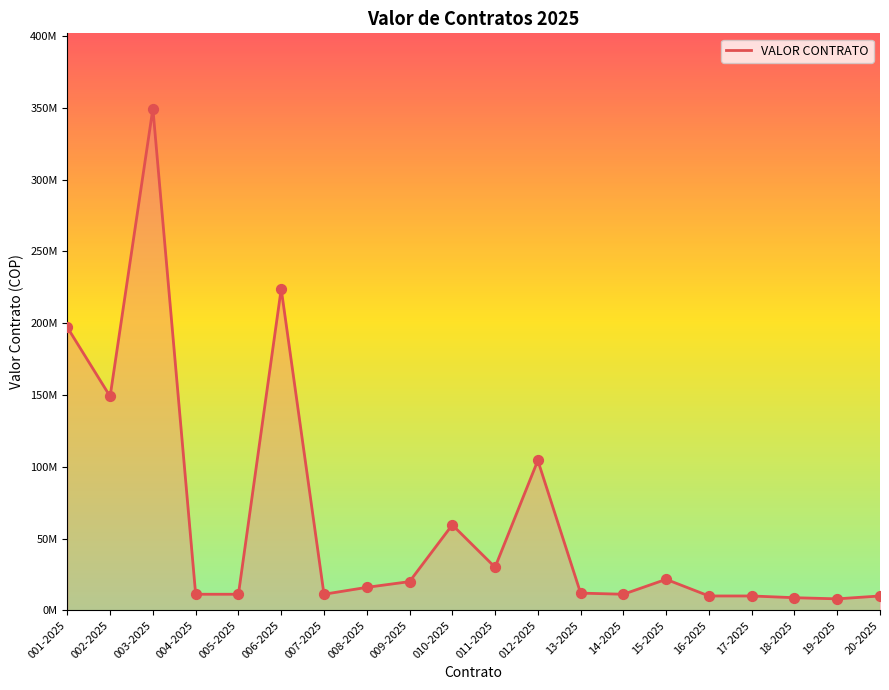

What is the change in value from 002-2025 to 011-2025?

-119000000